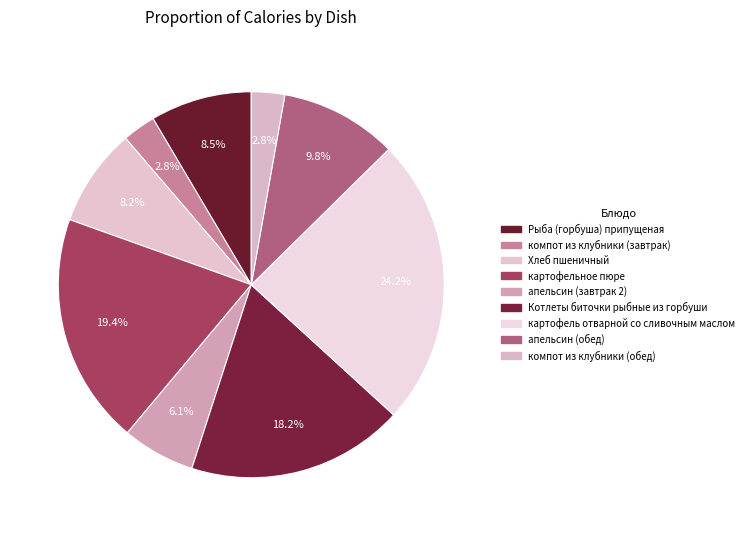

What is the change in value from Рыба (горбуша) припущеная to картофель отварной со сливочным маслом?

+118